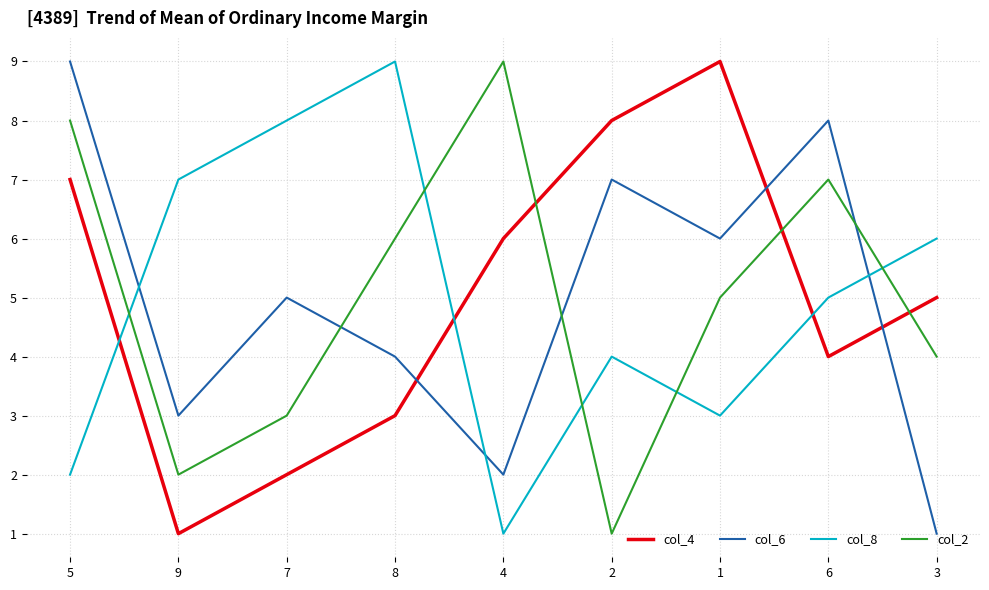

What is the difference between the col_2 values at 4 and 6?

2